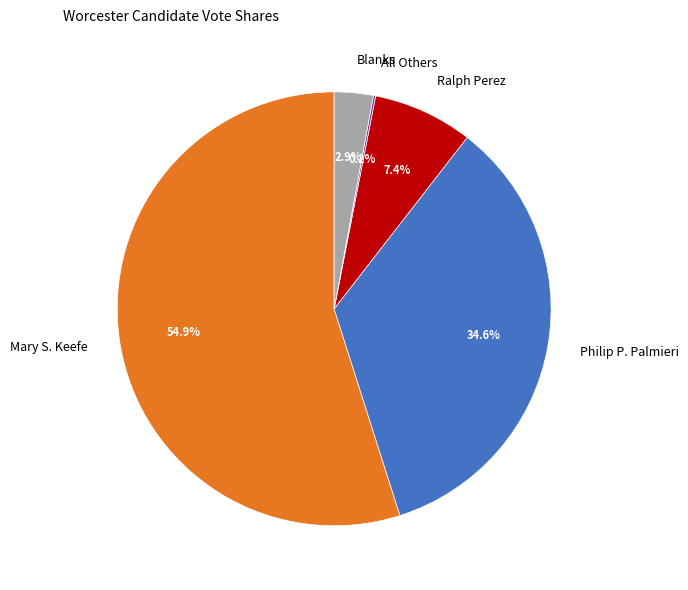

What is the largest slice in the pie chart?

Mary S. Keefe